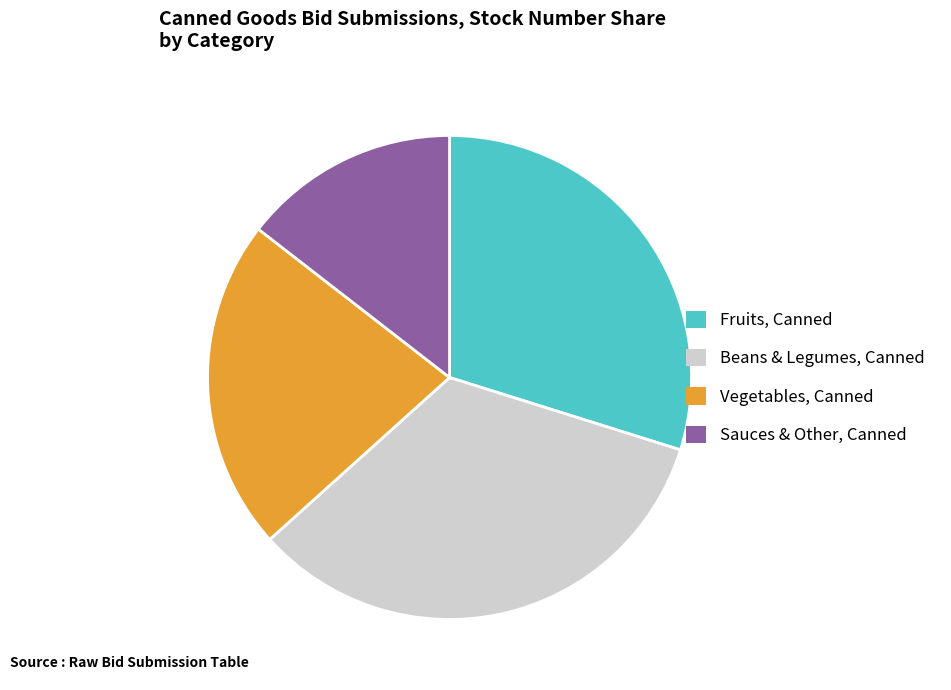

What is the smallest slice in the pie chart?

Sauces & Other, Canned